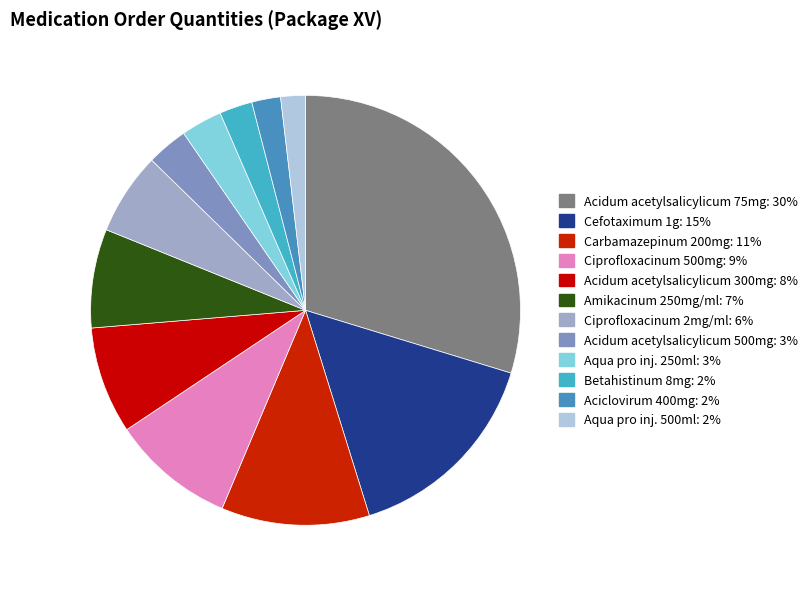

Rank the categories by value from highest to lowest.

Acidum acetylsalicylicum 75mg, Cefotaximum 1g, Carbamazepinum 200mg, Ciprofloxacinum 500mg, Acidum acetylsalicylicum 300mg, Amikacinum 250mg/ml, Ciprofloxacinum 2mg/ml, Acidum acetylsalicylicum 500mg, Aqua pro inj. 250ml, Betahistinum 8mg, Aciclovirum 400mg, Aqua pro inj. 500ml